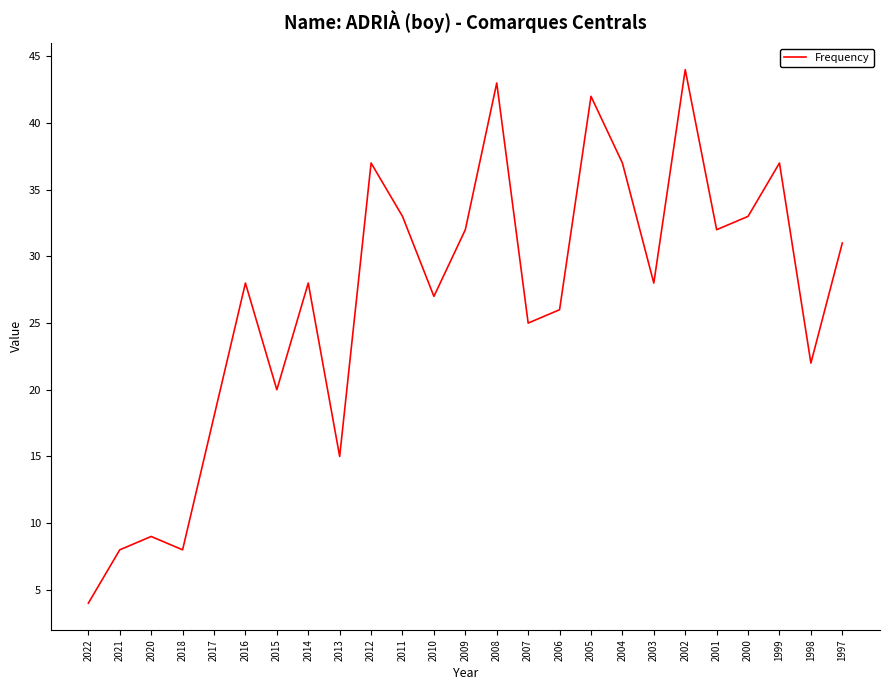

Which category has the lowest value across all series?

2022